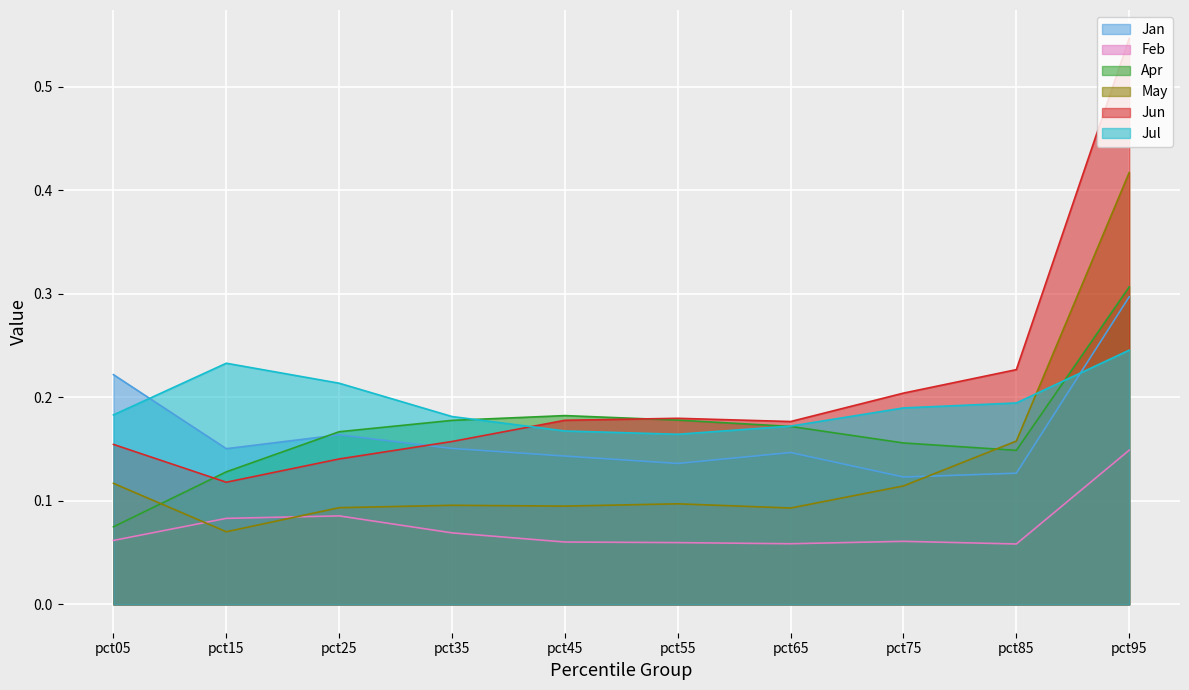

True or false: Apr and Jan cross at least once.

True